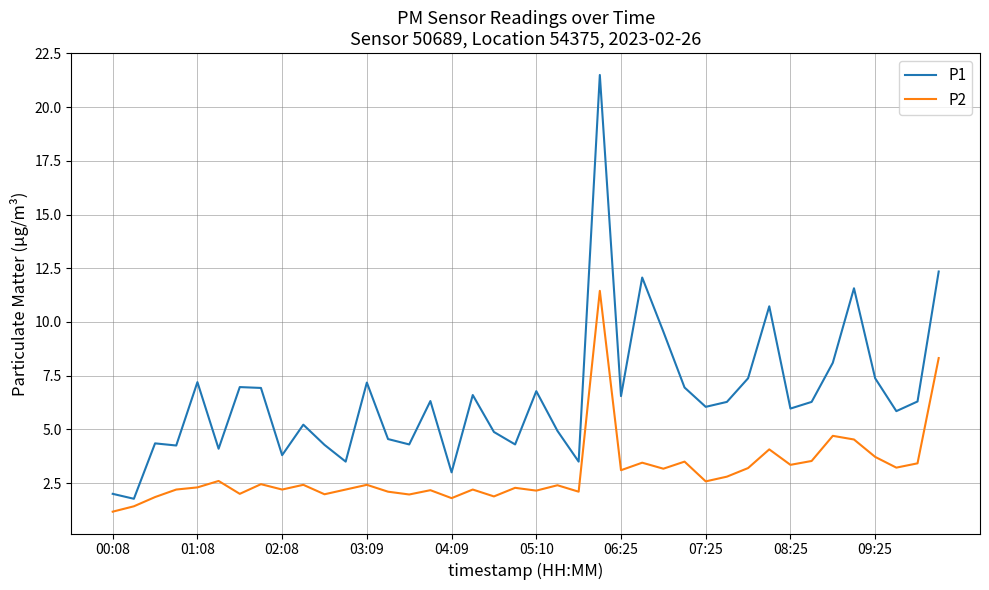

True or false: P1 has more than 0 interior local peaks.

True